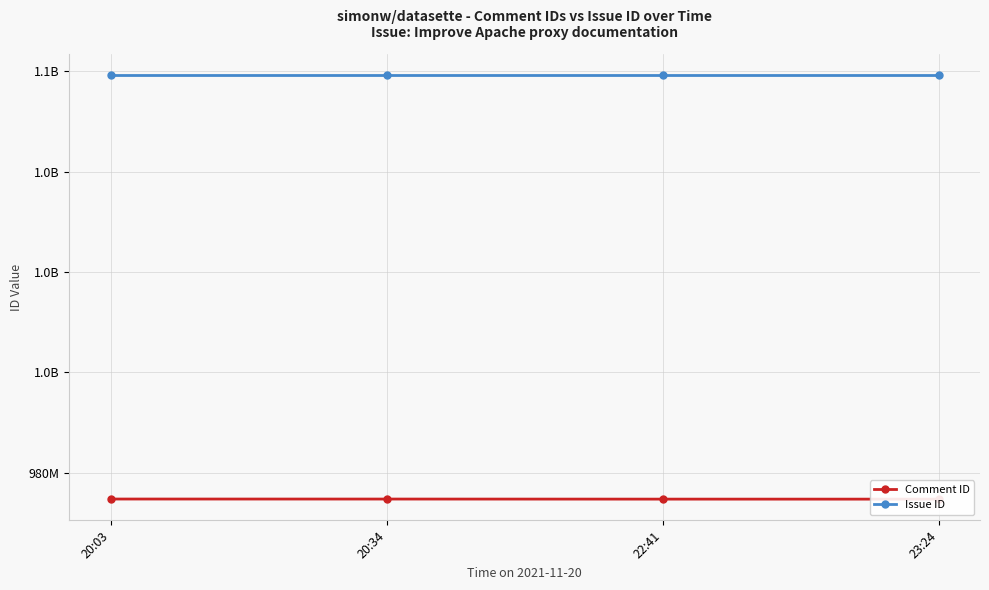

What is the label of the 3rd point from the right?

20:34